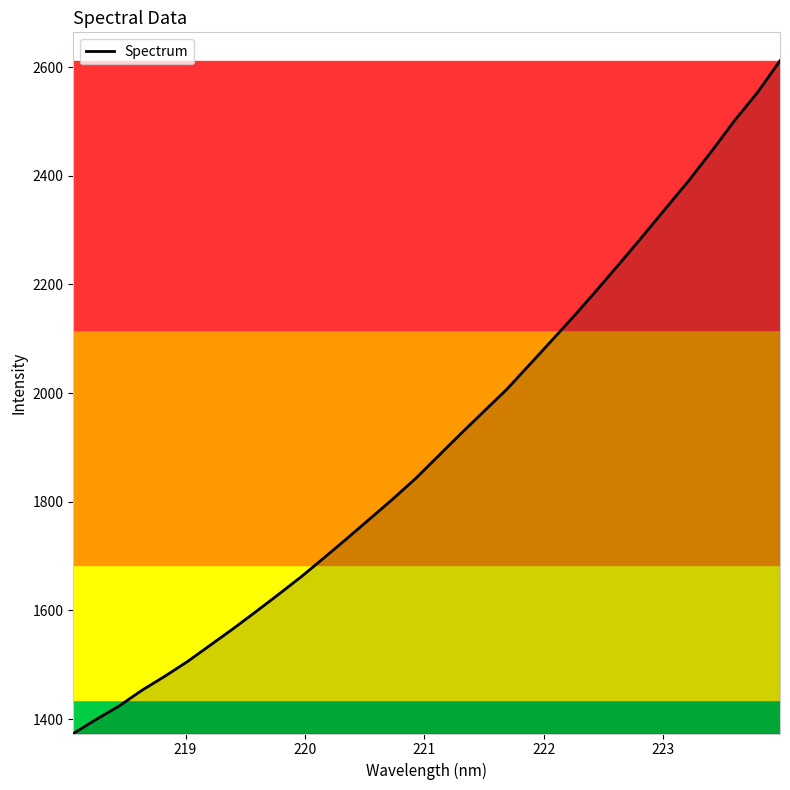

What is the smallest value displayed?

1373.6